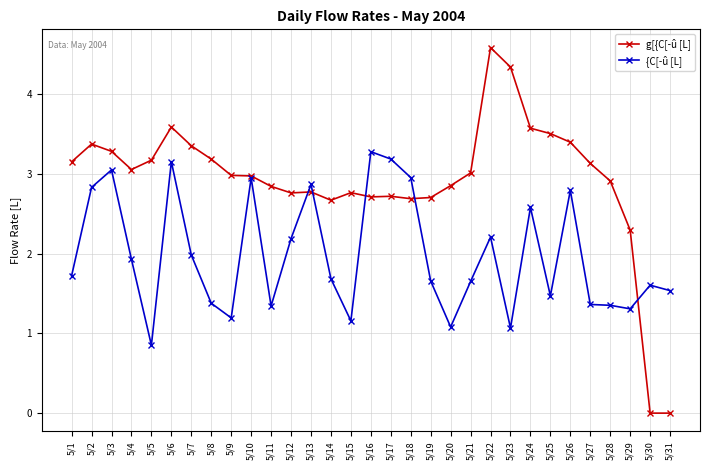

Is it true that g[{C[-û [L] equals 0.6 at 5/20?

False